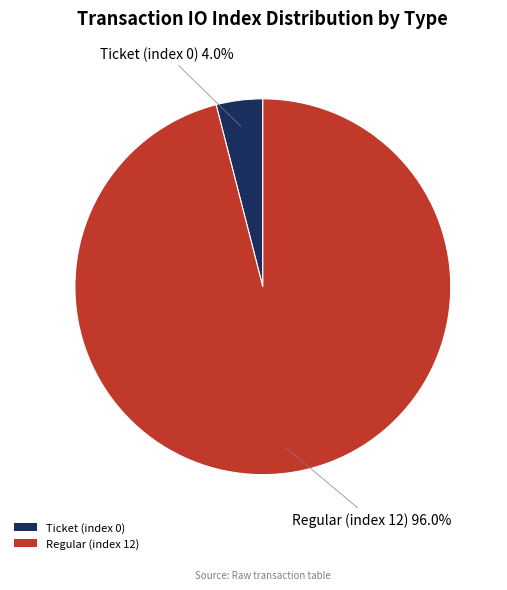

Count the number of slices in the pie.

2